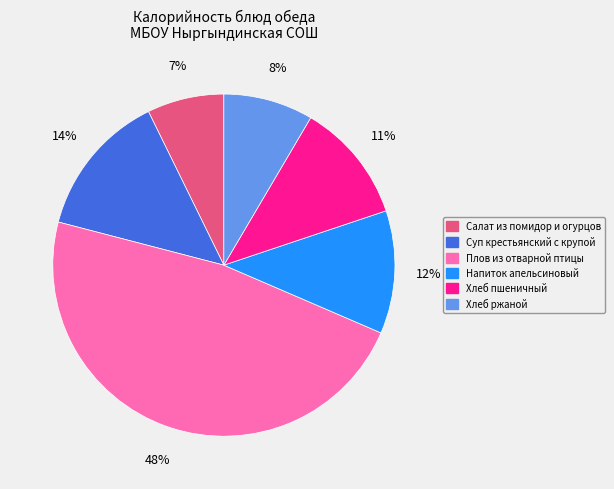

To the nearest percent, what percentage of the pie is Плов из отварной птицы?

48%